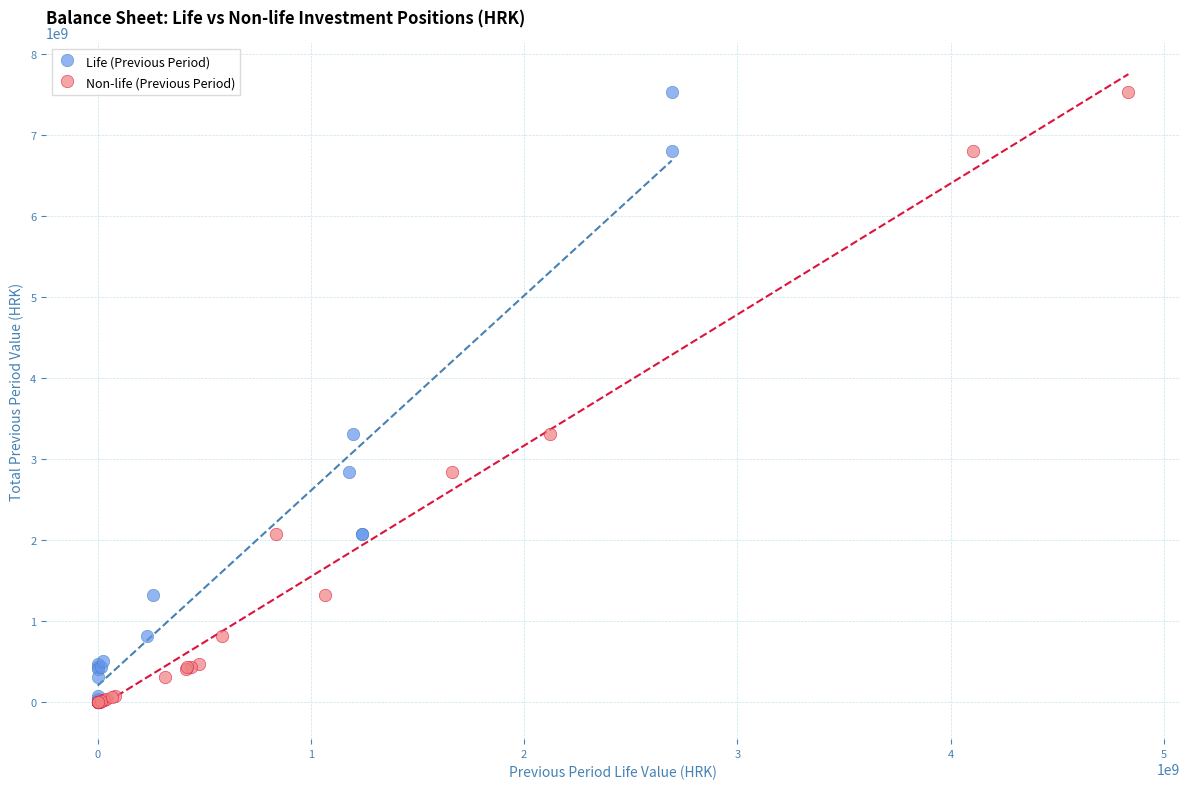

What are all the series names shown in the legend?

Life (Previous Period), Non-life (Previous Period)